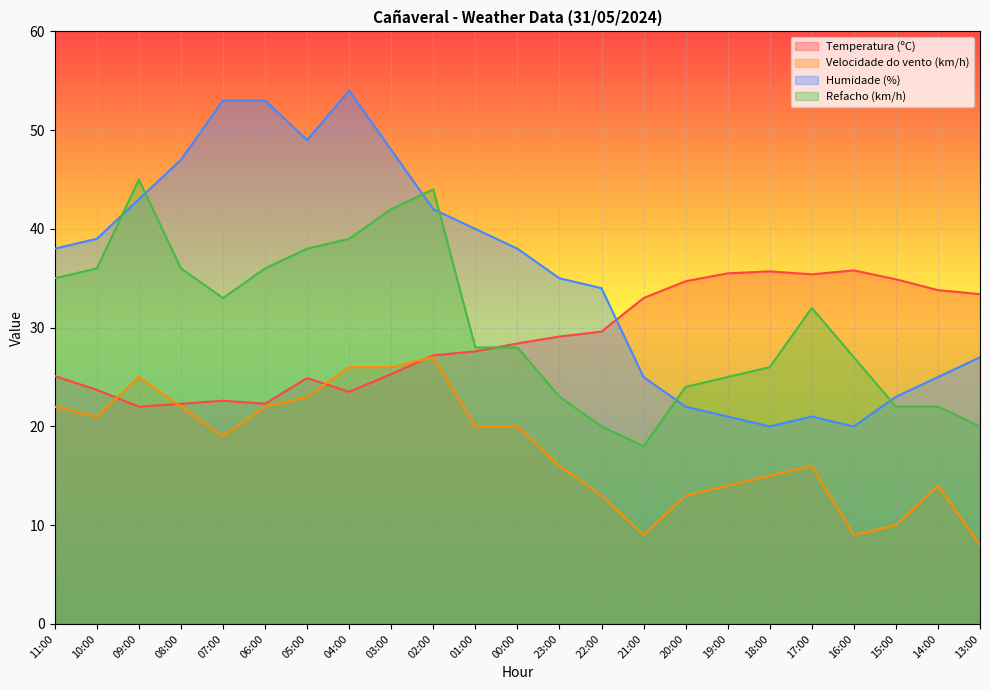

Is it true that Refacho (km/h) equals 33.0 at 07:00?

True